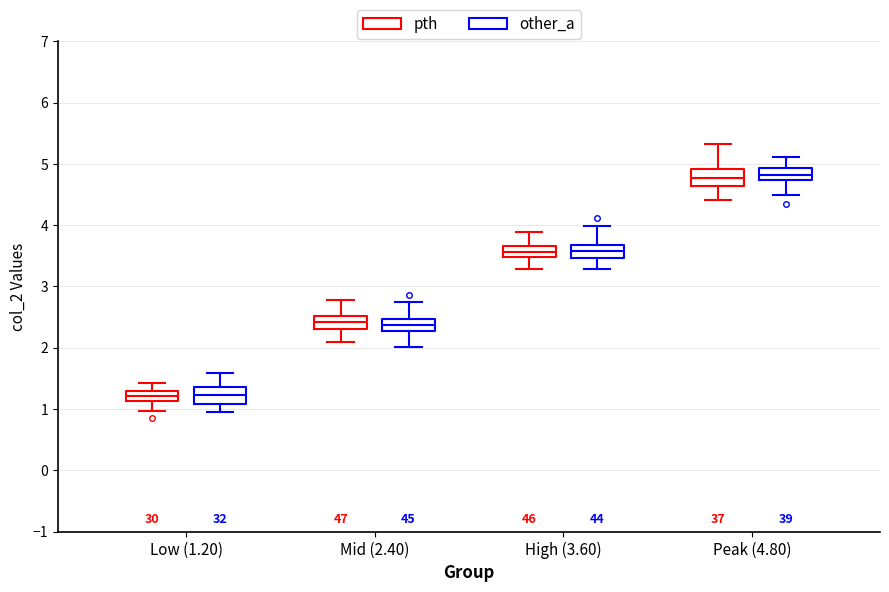

Reading left to right, transcribe this box plot: for each box, give where its median line is, the range the box spans, and where its two whiskers end, as read against the y-axis. The values are not printed on the chart, so give them approximately, as read against the axis.

Low (1.20) (pth): median 1.2, box 1.1 to 1.3, whiskers 1.0 to 1.4
Low (1.20) (other_a): median 1.2, box 1.1 to 1.4, whiskers 1.0 to 1.6
Mid (2.40) (pth): median 2.4, box 2.3 to 2.5, whiskers 2.1 to 2.8
Mid (2.40) (other_a): median 2.4, box 2.3 to 2.5, whiskers 2.0 to 2.7
High (3.60) (pth): median 3.6, box 3.5 to 3.7, whiskers 3.3 to 3.9
High (3.60) (other_a): median 3.6, box 3.5 to 3.7, whiskers 3.3 to 4.0
Peak (4.80) (pth): median 4.8, box 4.6 to 4.9, whiskers 4.4 to 5.3
Peak (4.80) (other_a): median 4.8, box 4.7 to 4.9, whiskers 4.5 to 5.1